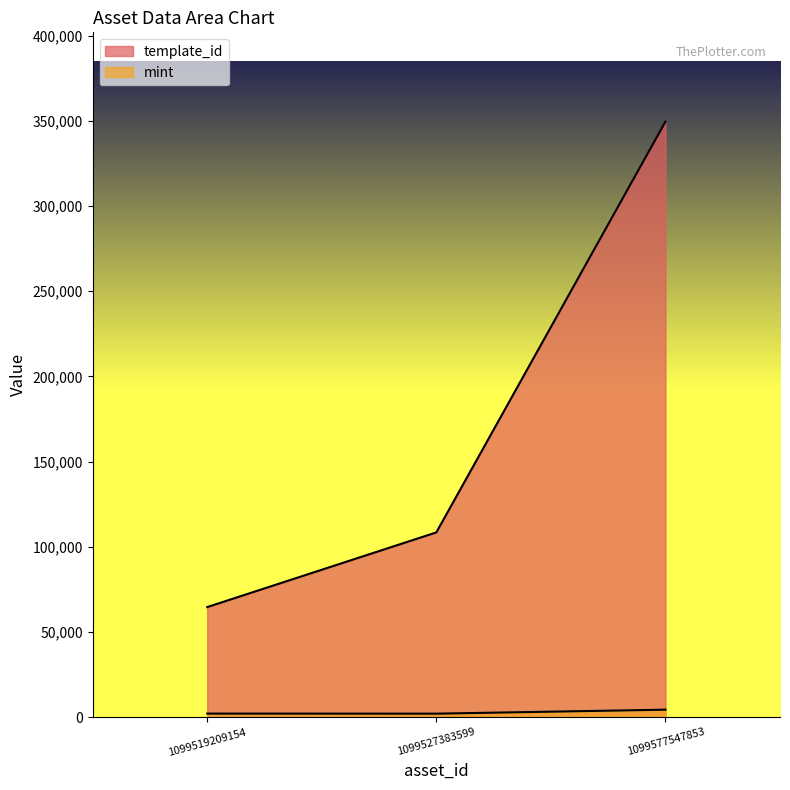

At which label does mint reach its peak?

1099577547853